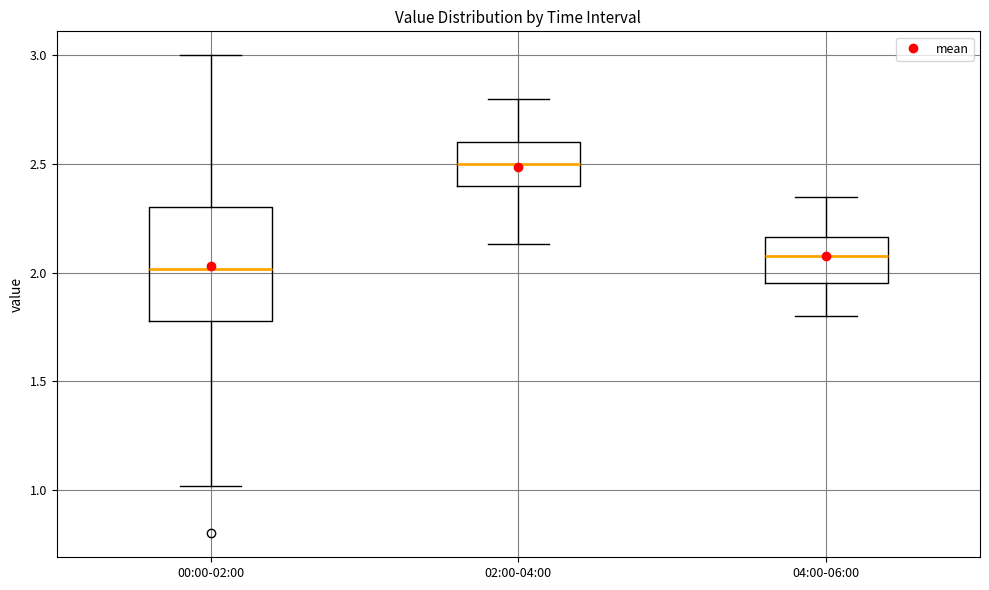

Reading left to right, read every box against the y-axis: the position of its median line, the range the box covers, and the ends of its whiskers. The values are not printed on the chart, so give them approximately, as read against the axis.

00:00-02:00: median 2.00, box 1.80 to 2.30, whiskers 1.00 to 3.00
02:00-04:00: median 2.50, box 2.40 to 2.60, whiskers 2.15 to 2.80
04:00-06:00: median 2.10, box 1.95 to 2.15, whiskers 1.80 to 2.35